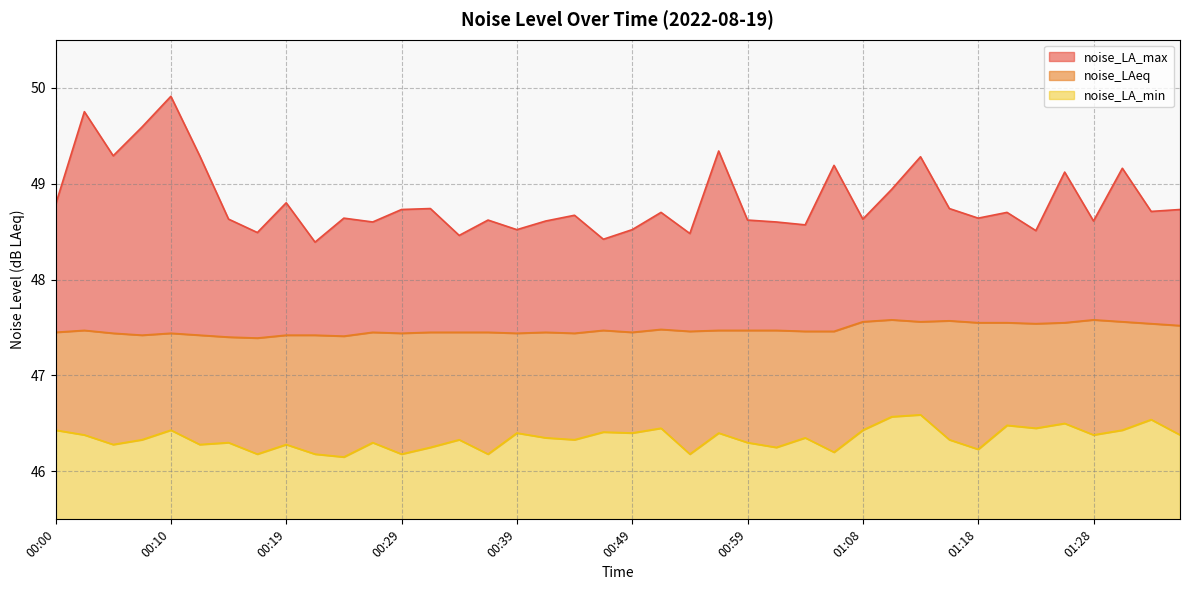

Rank the categories by noise_LA_max value from lowest to highest.

00:22, 00:46, 00:34, 00:54, 00:17, 01:23, 00:39, 00:49, 01:04, 00:27, 01:01, 00:41, 01:28, 00:36, 00:59, 00:14, 01:08, 00:24, 01:18, 00:44, 00:51, 01:21, 01:33, 00:29, 01:36, 00:31, 01:16, 00:00, 00:19, 01:11, 01:26, 01:31, 01:06, 01:13, 00:05, 00:12, 00:56, 00:07, 00:02, 00:10